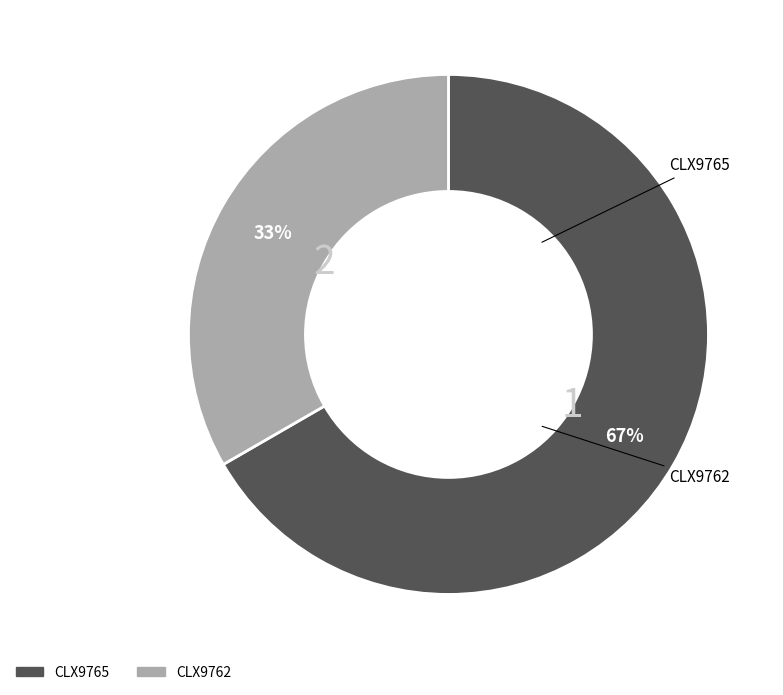

What percentage is the CLX9762 slice, to the nearest percent?

33%